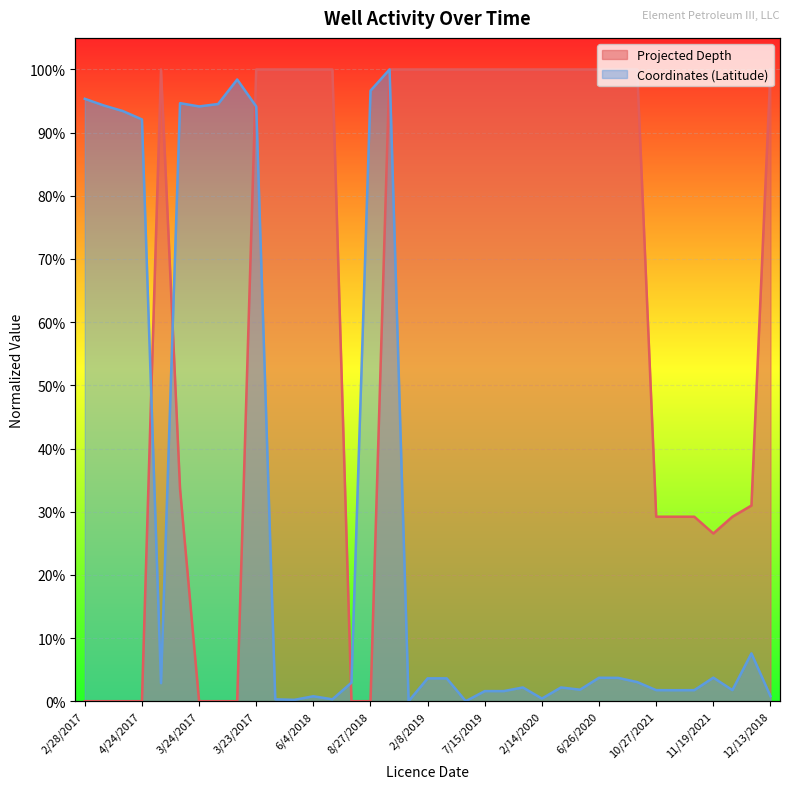

In Coordinates (Latitude), how many points are higher than both neighbors (excluding endpoints)?

11